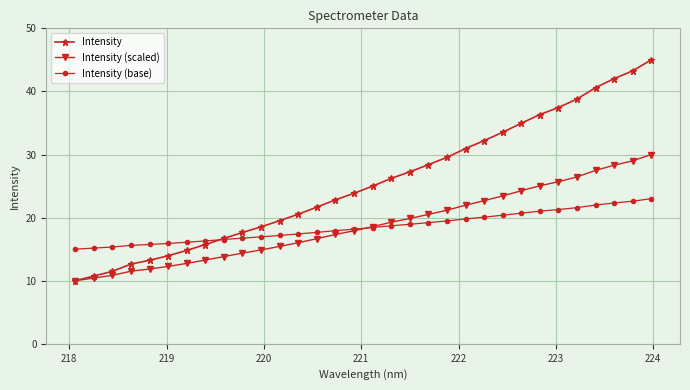

What is the maximum value for Intensity (base)?

23.0